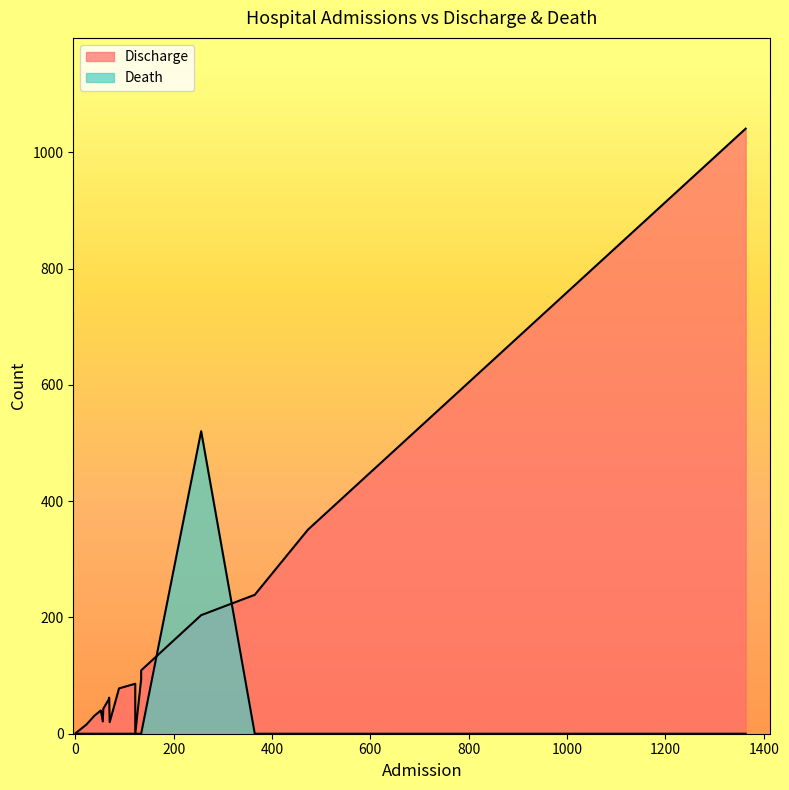

True or false: Death has more than 1 interior local peaks.

False